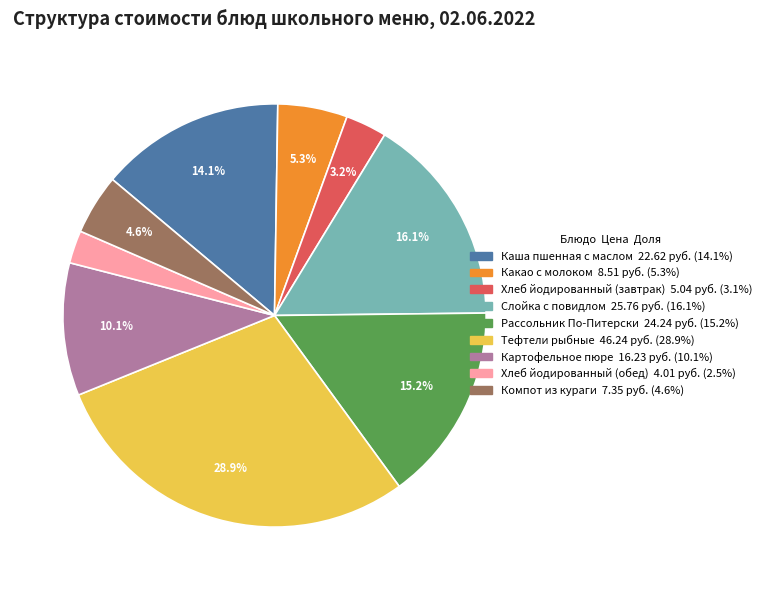

Count the number of slices in the pie.

9